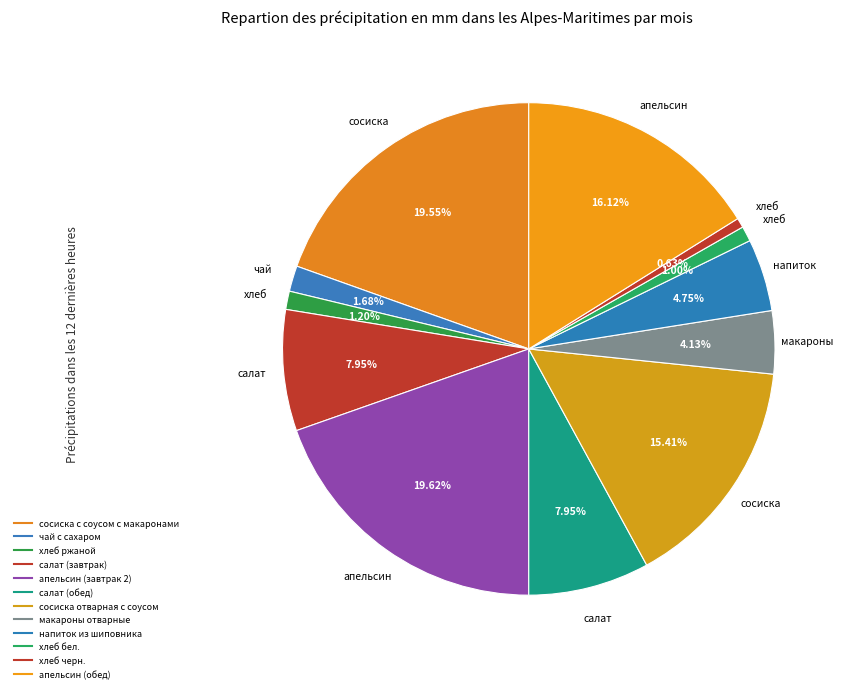

To the nearest percent, what is the average slice percentage?

8%